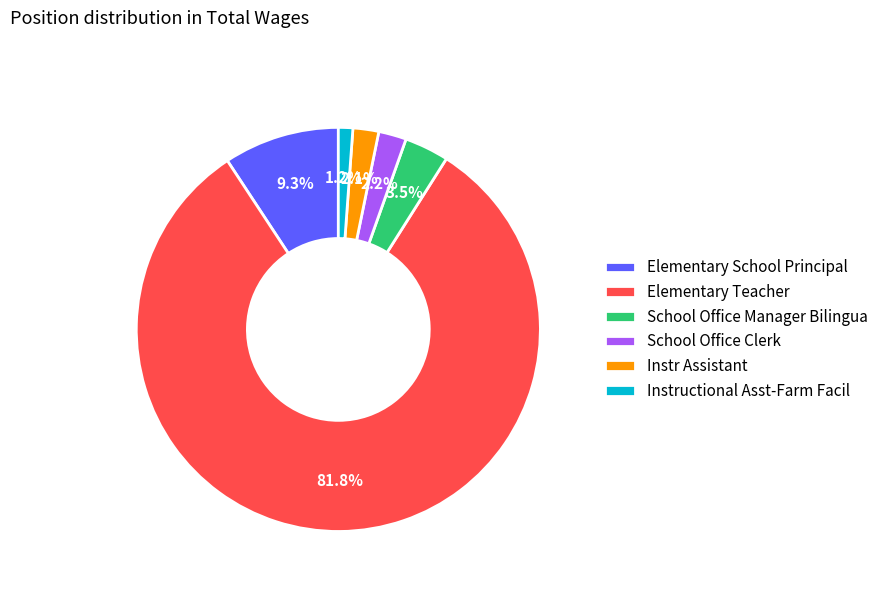

To the nearest percent, what is the combined percentage of Elementary Teacher and Instr Assistant?

84%